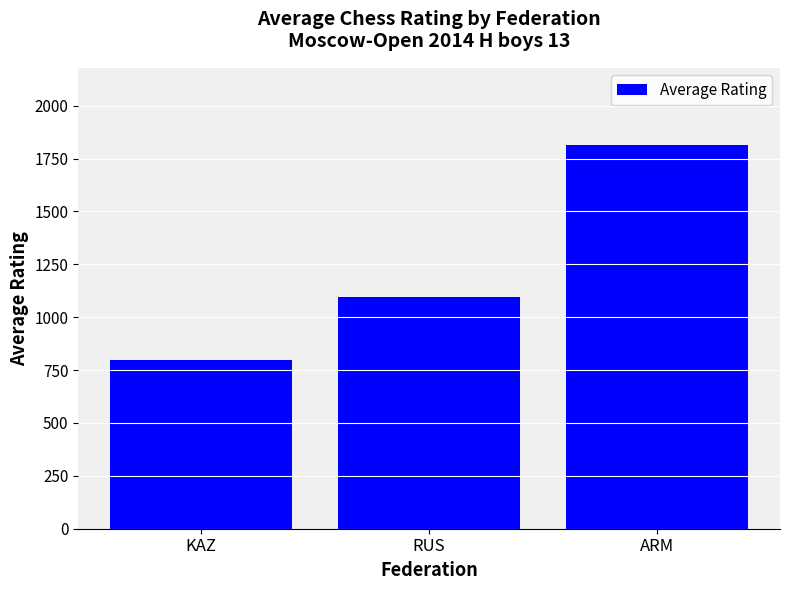

What is the approximate value at ARM?

1816.0